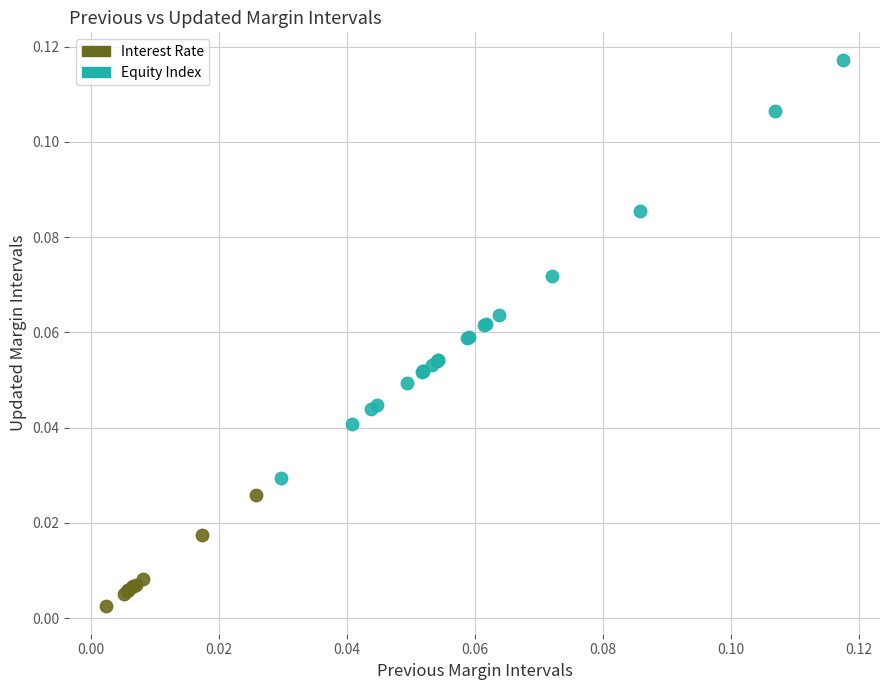

Which series reaches the maximum Y coordinate?

Equity Index